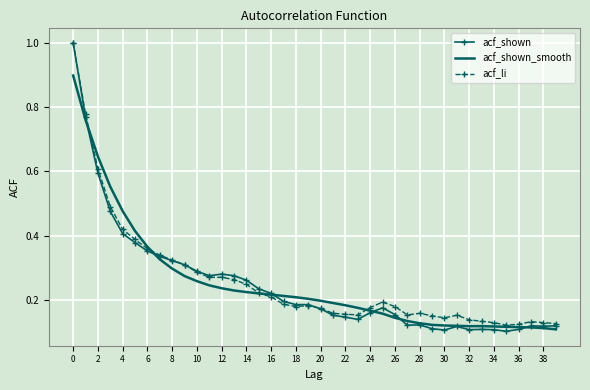

Which series has the largest range (max minus min)?

acf_shown